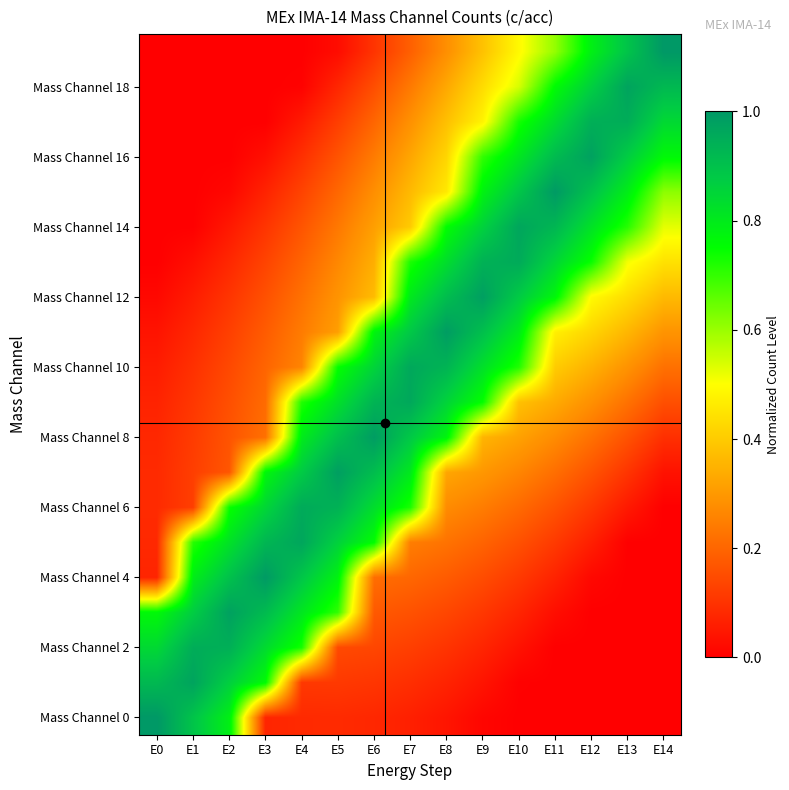

Which series has the largest range (max minus min)?

Mass Channel 0